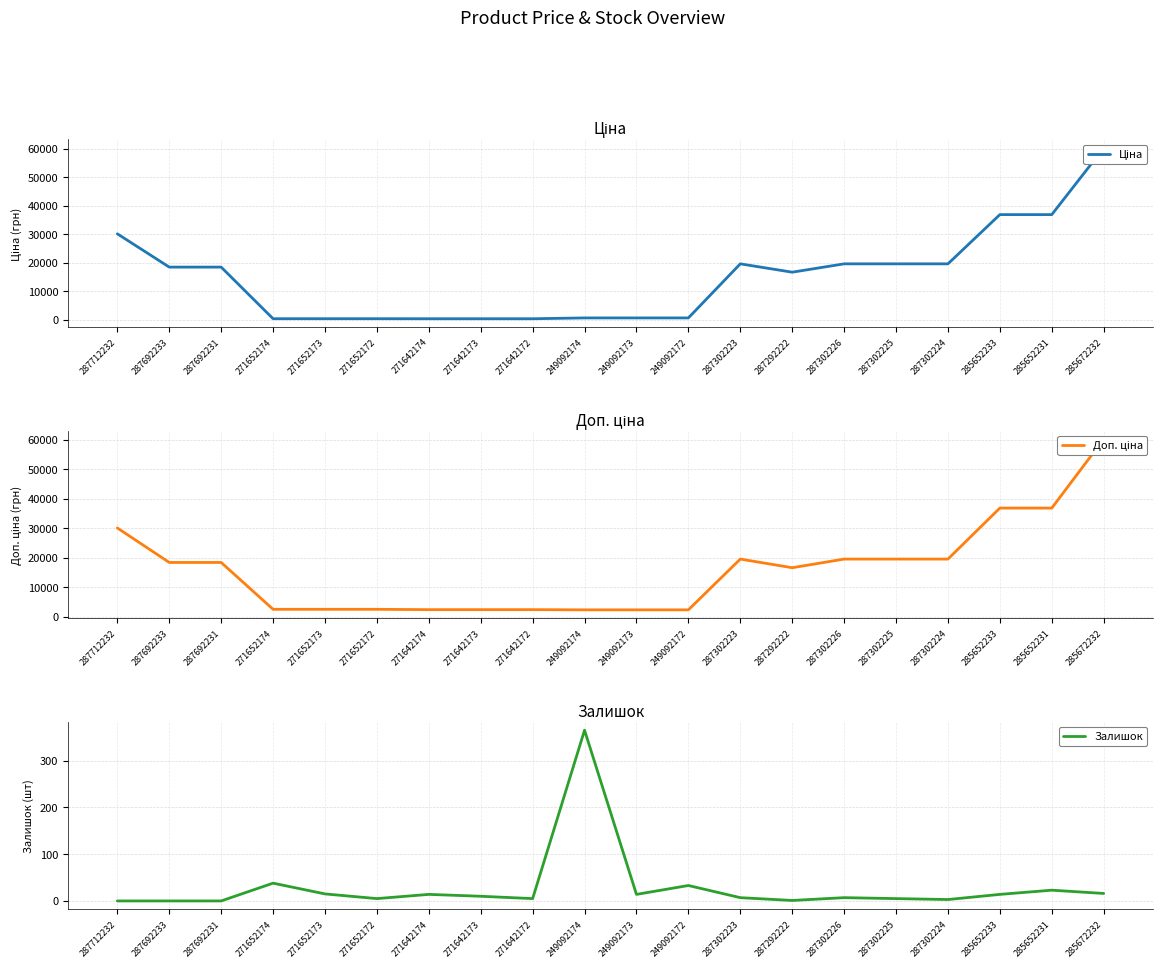

Which series has the largest range (max minus min)?

Ціна